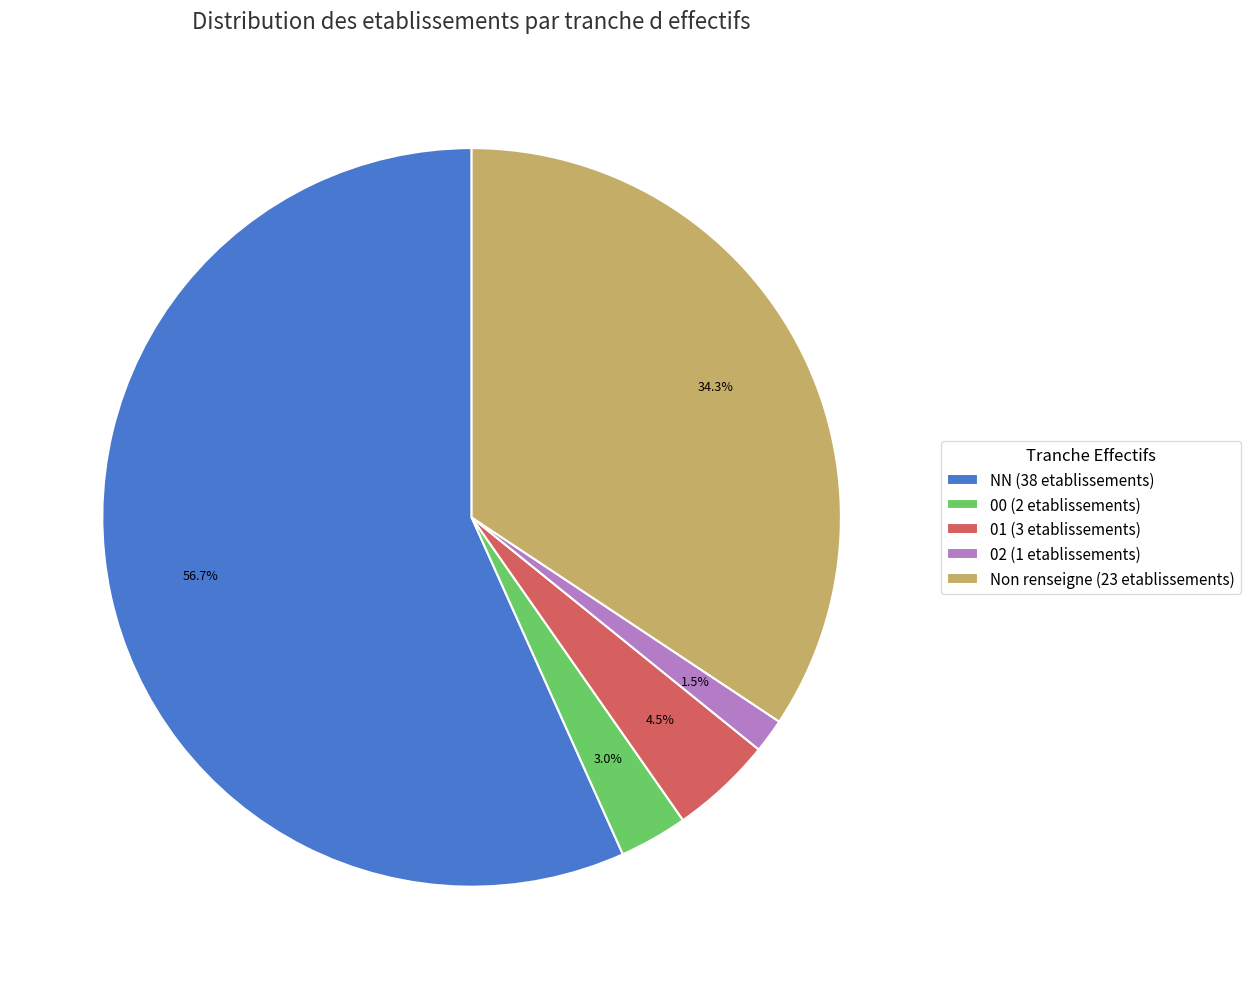

Which slice represents more than half of the pie?

NN (38 etablissements)